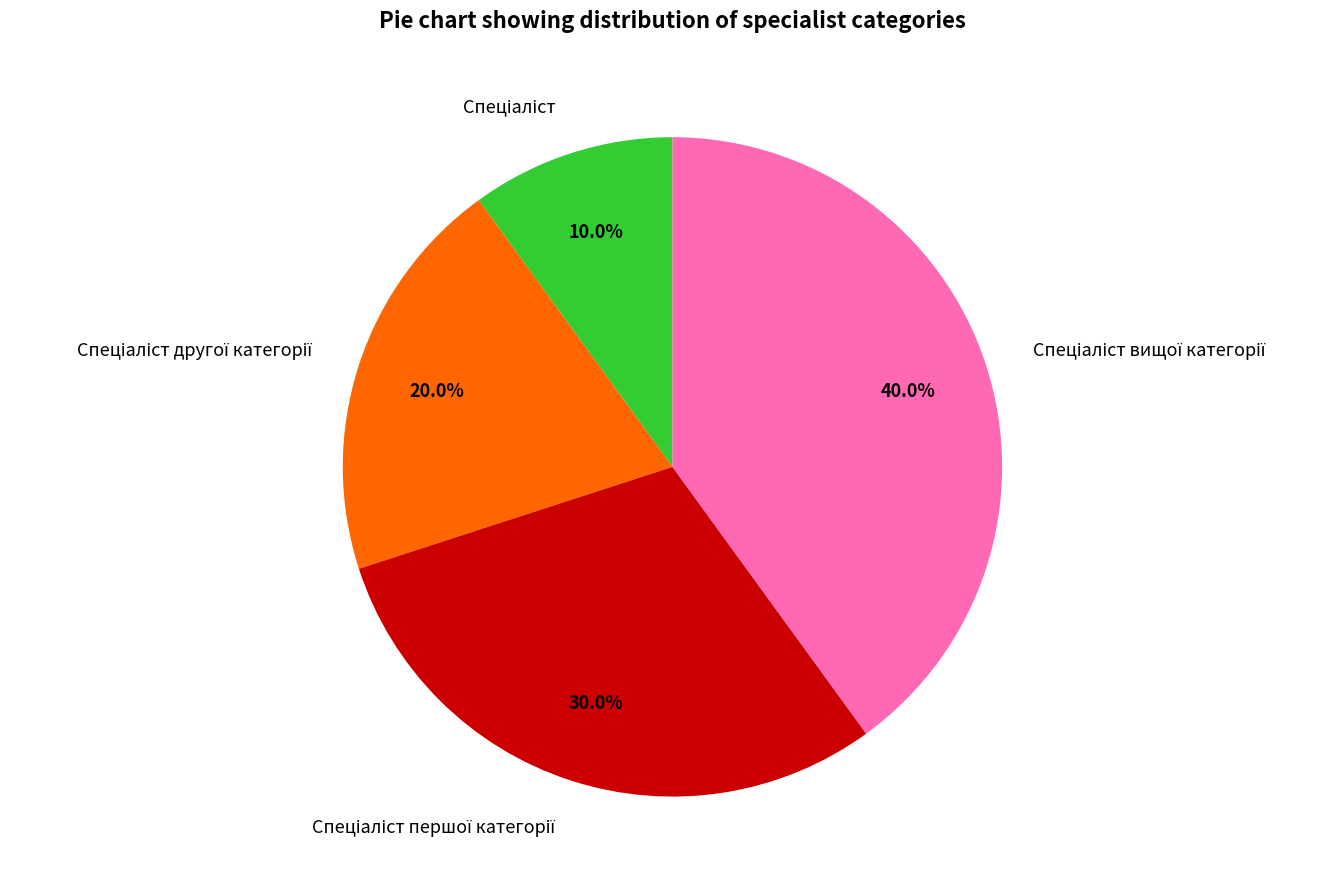

Is there any slice that represents more than half of the pie?

No